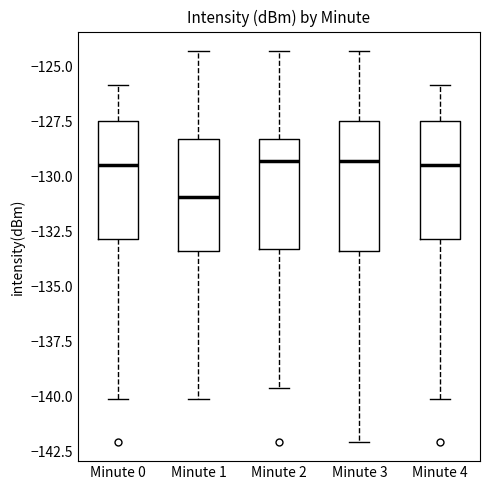

Reading left to right, read every box against the y-axis: the position of its median line, the range the box covers, and the ends of its whiskers. The values are not printed on the chart, so give them approximately, as read against the axis.

Minute 0: median -129.5, box -133.0 to -127.5, whiskers -140.0 to -126.0
Minute 1: median -131.0, box -133.5 to -128.5, whiskers -140.0 to -124.5
Minute 2: median -129.5, box -133.5 to -128.5, whiskers -139.5 to -124.5
Minute 3: median -129.5, box -133.5 to -127.5, whiskers -142.0 to -124.5
Minute 4: median -129.5, box -133.0 to -127.5, whiskers -140.0 to -126.0